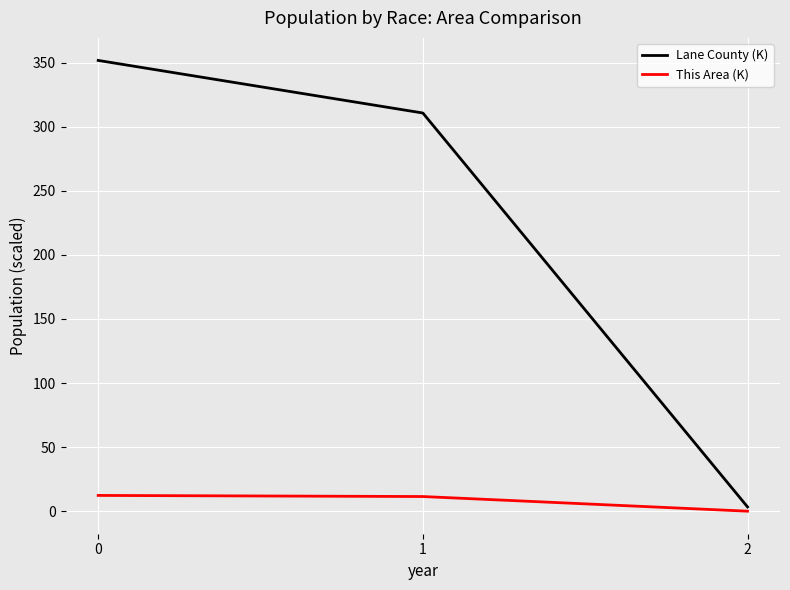

At which label is Lane County (K) closest to 177?

1